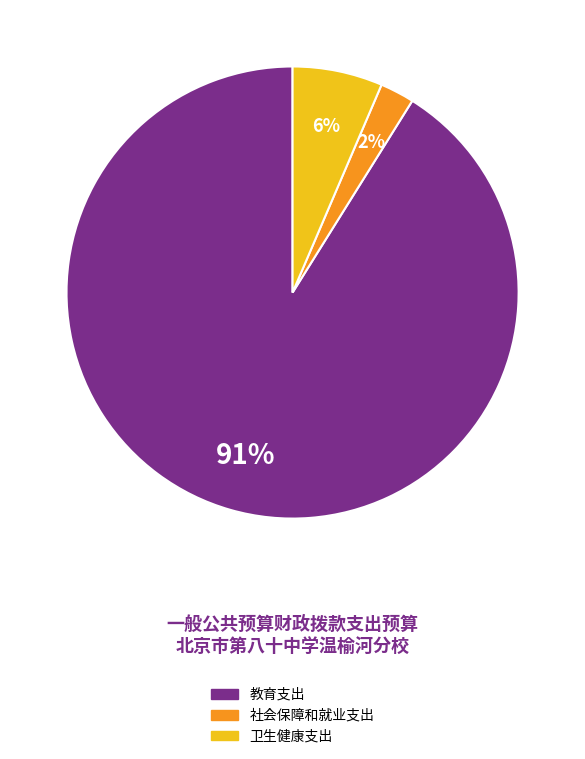

To the nearest percent, what is the combined percentage of 卫生健康支出 and 教育支出?

98%